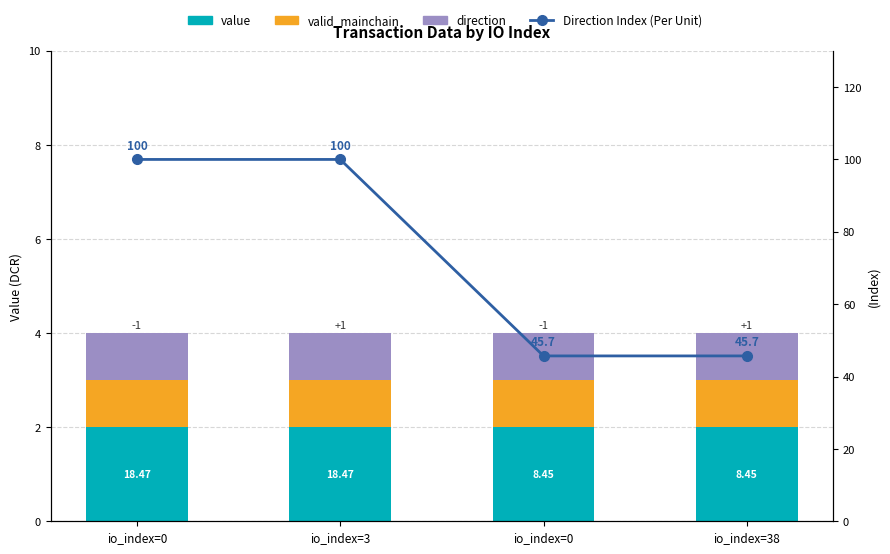

At io_index=0, list the series in order from largest to smallest.

Direction Index (Per Unit), value, valid_mainchain, direction